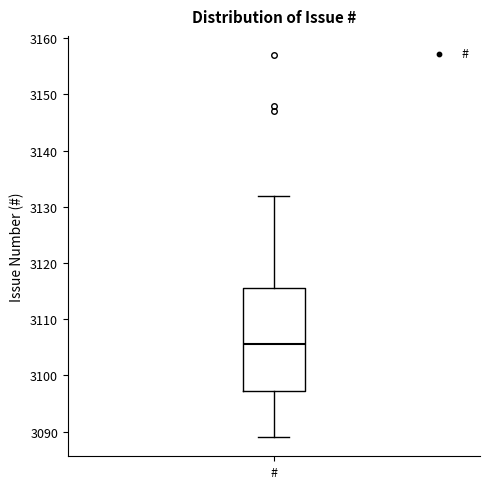

Where is the lower edge of the box for # on the y-axis? The values are not printed on the chart, so give them approximately, as read against the axis.

3097